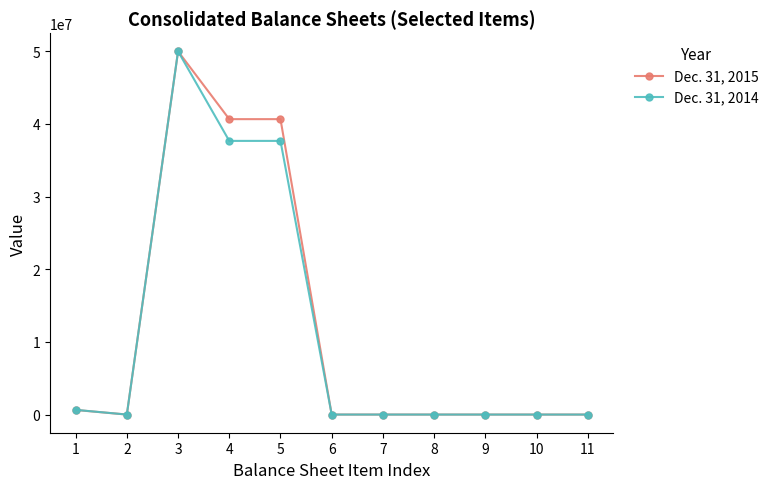

How many distinct data groups are displayed?

2